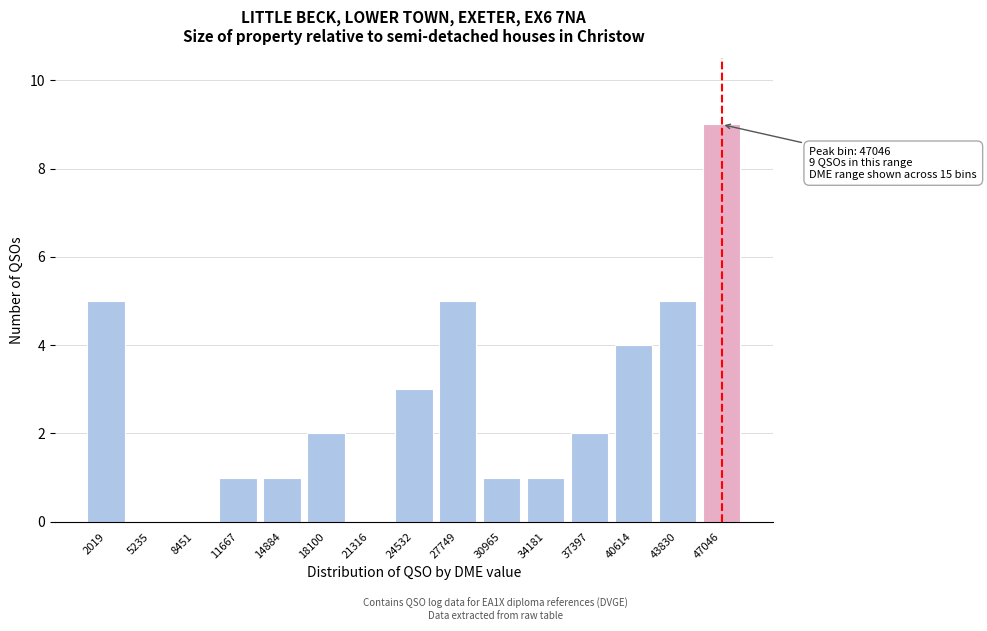

Reading left to right, list all the values displayed in this chart.

2019=5	5235=0	8451=0	11667=1	14884=1	18100=2	21316=0	24532=3	27749=5	30965=1	34181=1	37397=2	40614=4	43830=5	47046=9